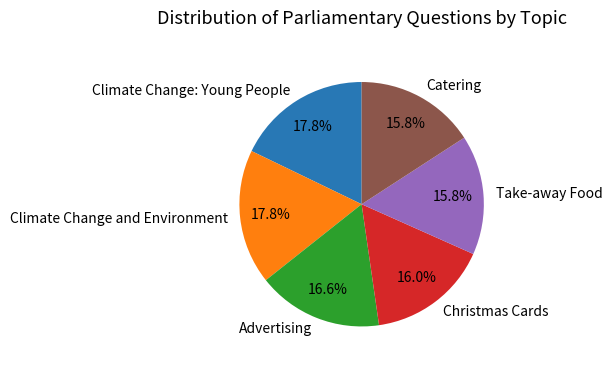

Is Catering the majority of the pie?

No